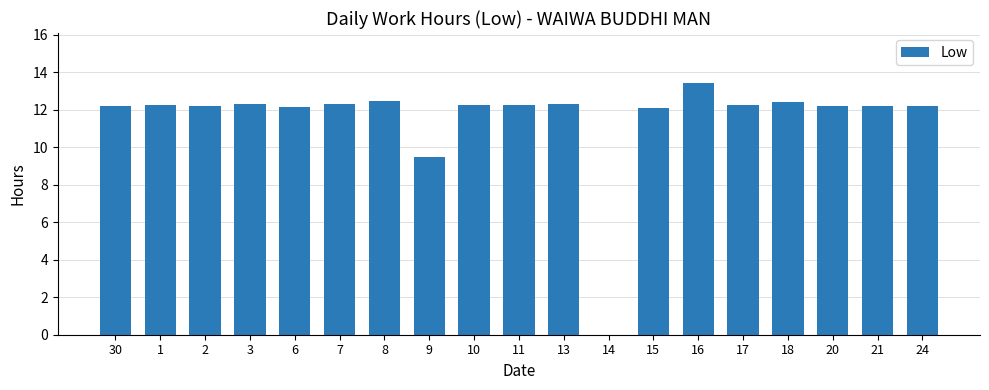

What is the ratio of the value at 7 to the value at 3?

1.0